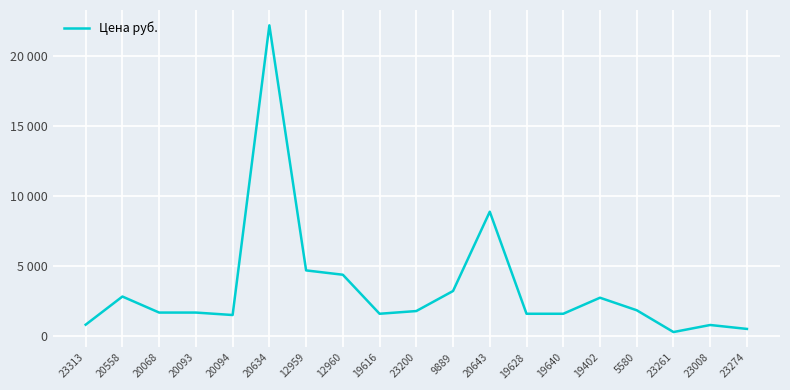

What is the average value?

3410.2